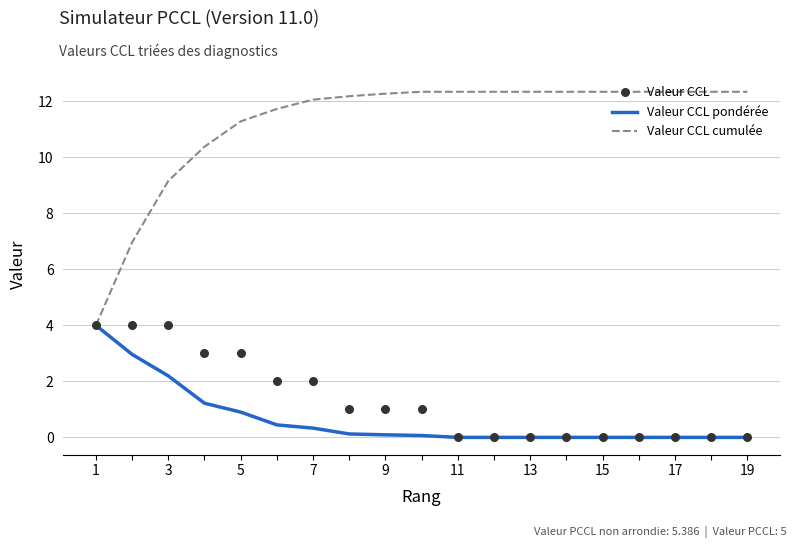

Which series reaches the maximum Y coordinate?

Valeur CCL cumulée